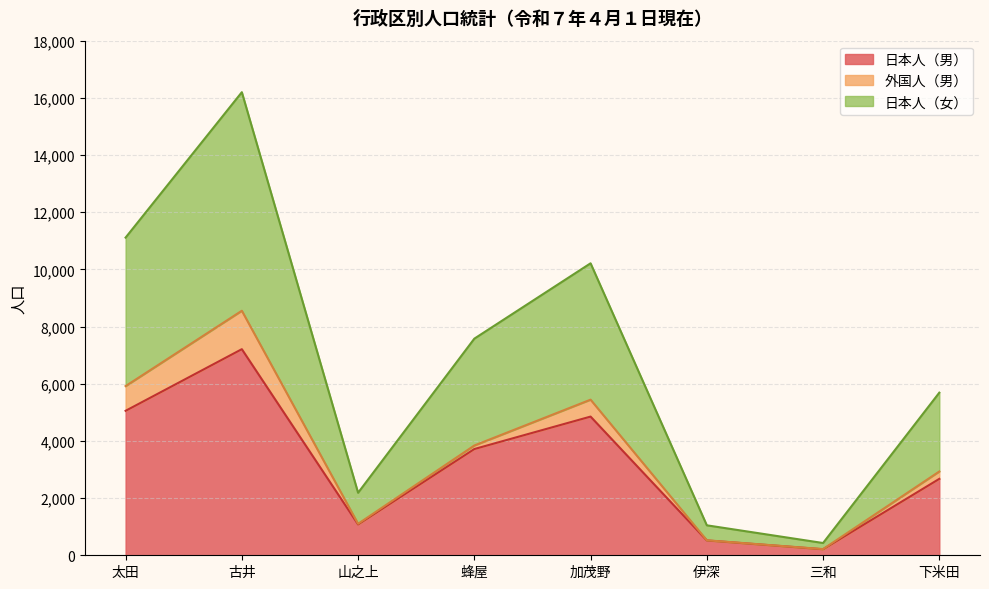

True or false: 日本人（女） and 日本人（男） cross at least once.

False